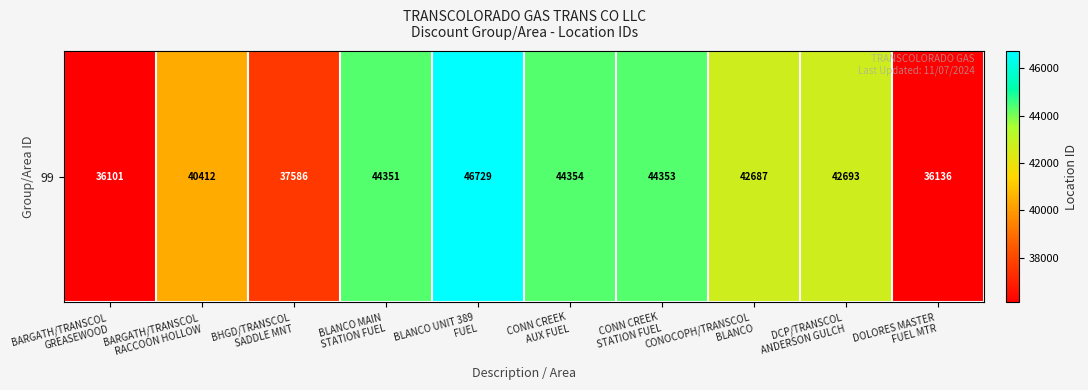

List the labels in order of value, smallest first.

BARGATH/TRANSCOL
GREASEWOOD, DOLORES MASTER
FUEL MTR, BHGD/TRANSCOL
SADDLE MNT, BARGATH/TRANSCOL
RACCOON HOLLOW, CONOCOPH/TRANSCOL
BLANCO, DCP/TRANSCOL
ANDERSON GULCH, BLANCO MAIN
STATION FUEL, CONN CREEK
STATION FUEL, CONN CREEK
AUX FUEL, BLANCO UNIT 389
FUEL